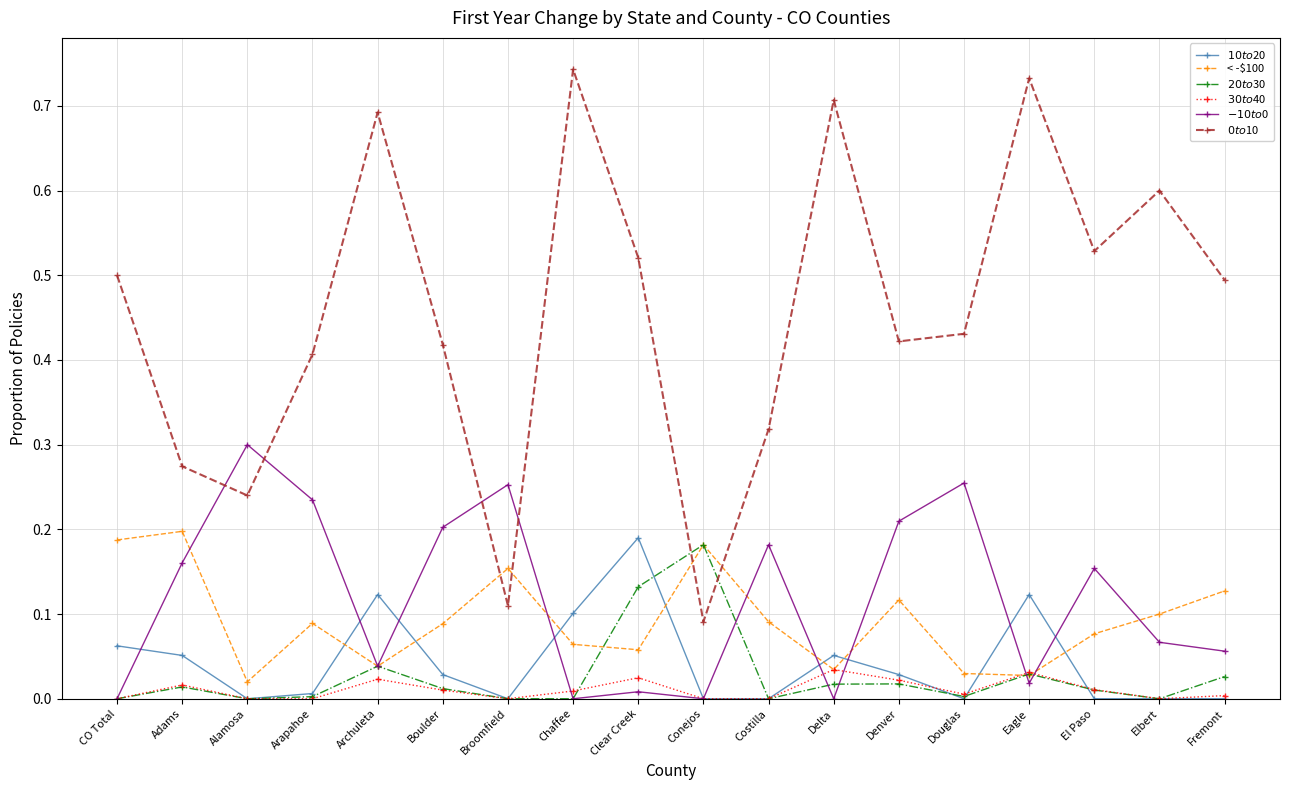

What is the total value across all series at Delta?

0.8